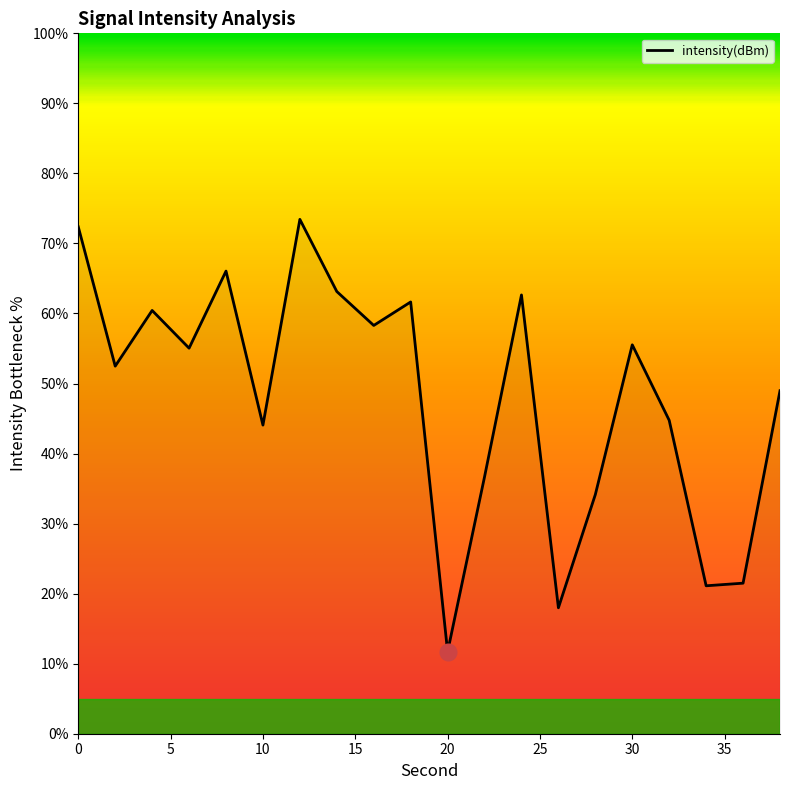

What is the minimum value shown in the chart?

11.7